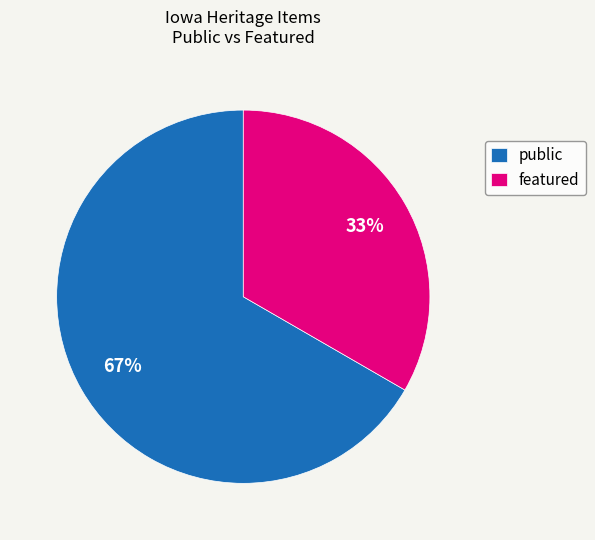

To the nearest percent, what is the combined percentage of featured and public?

100%